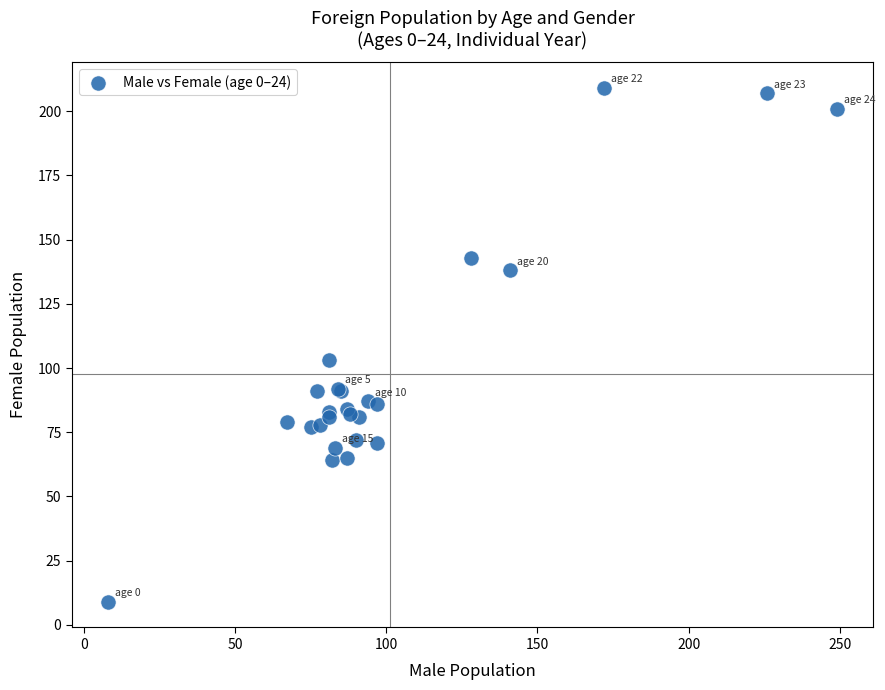

What Y value in the scatter plot is closest to 109?

103